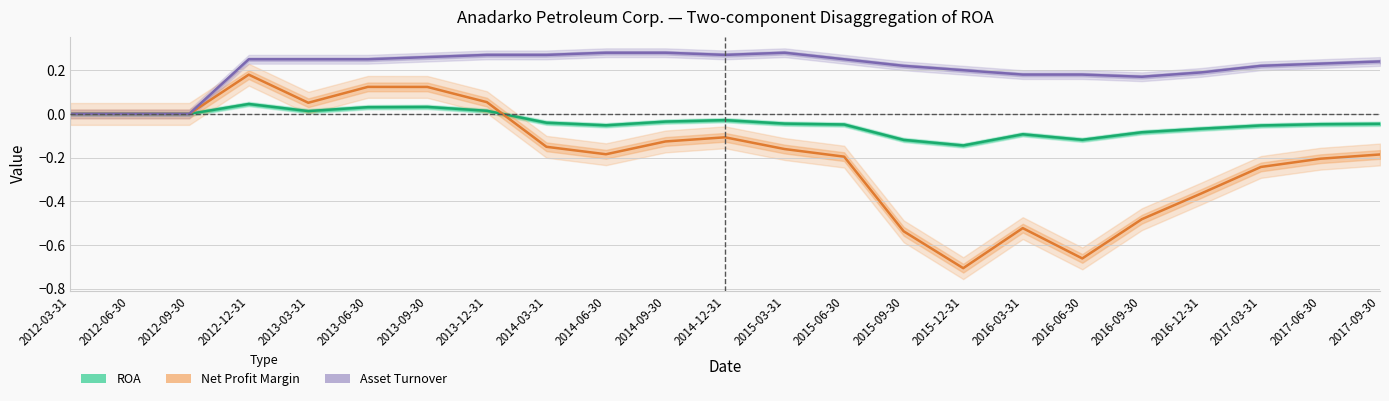

How many data points does each series have?

23